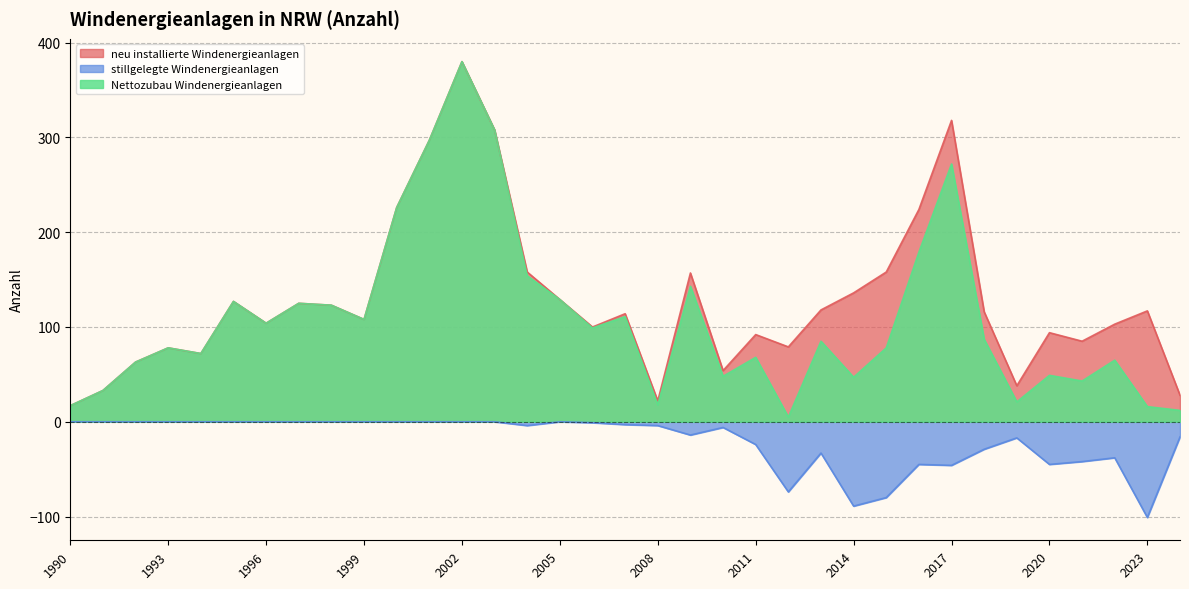

True or false: neu installierte Windenergieanlagen and Nettozubau Windenergieanlagen intersect in this chart.

False